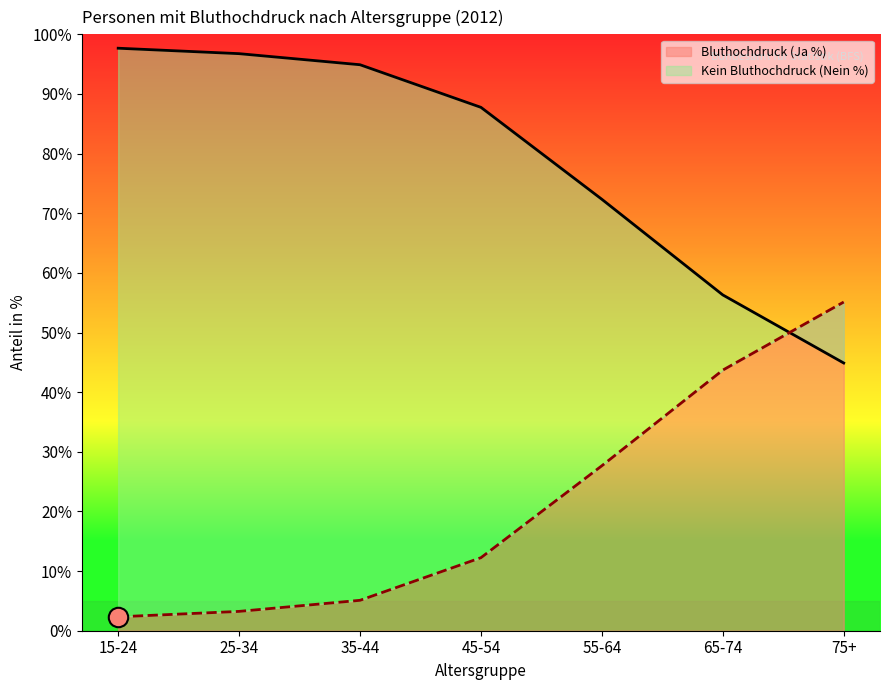

What are all the series names shown in the legend?

Kein Bluthochdruck (Nein %), Bluthochdruck (Ja %)